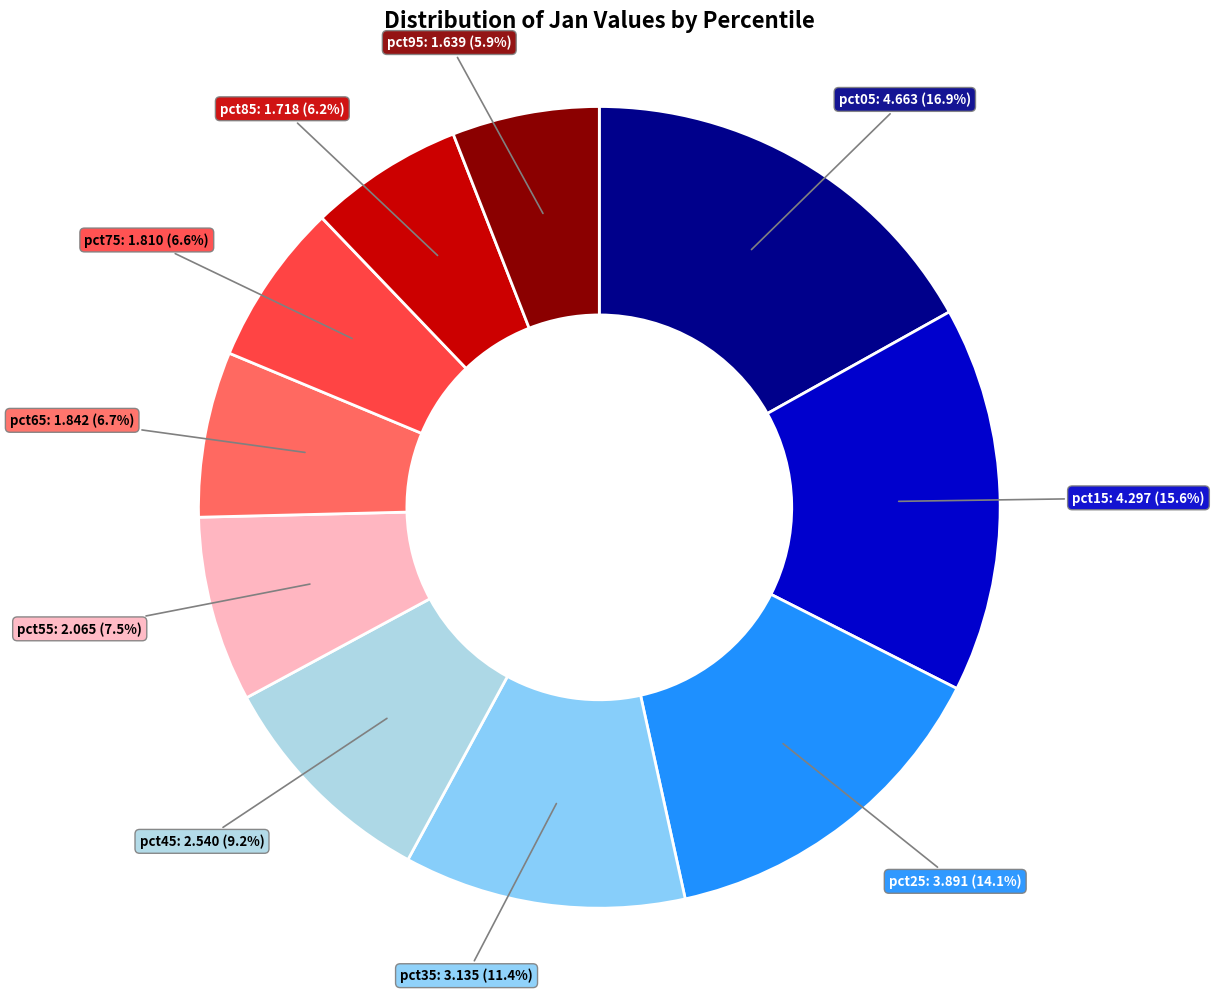

Is there a majority slice in this chart?

No